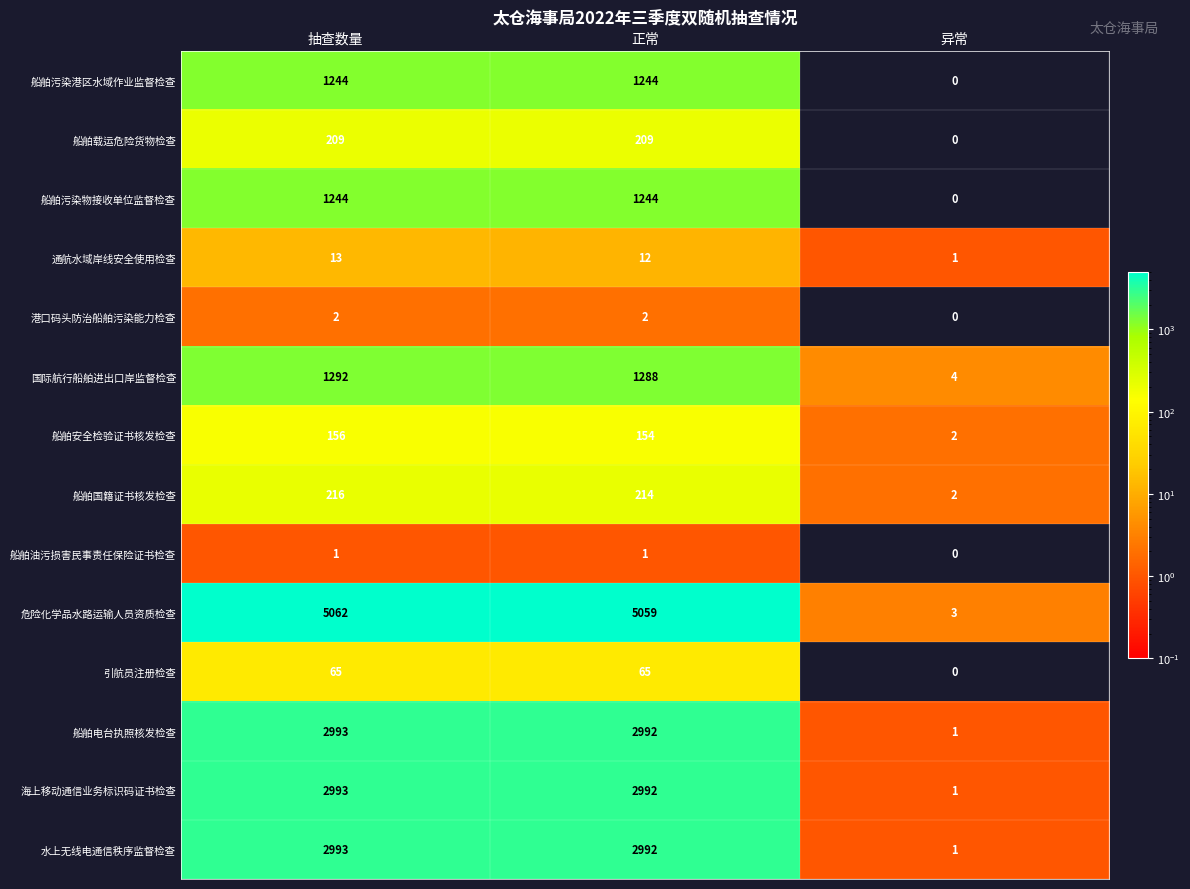

At which category does the chart reach its minimum across all series?

异常